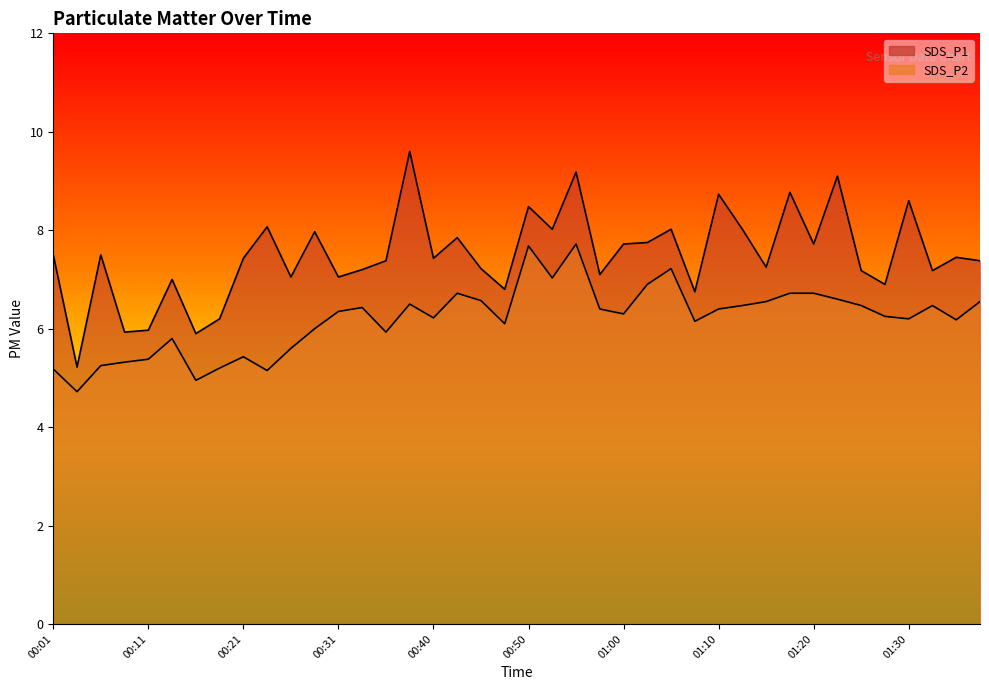

Reading right to left, list all the values displayed in this chart.

SDS_P1: 01:38=7.4	01:35=7.5	01:33=7.2	01:30=8.6	01:28=6.9	01:25=7.2	01:23=9.1	01:20=7.7	01:18=8.8	01:15=7.2	01:13=8.0	01:10=8.7	01:08=6.8	01:05=8.0	01:03=7.8	01:00=7.7	00:58=7.1	00:55=9.2	00:53=8.0	00:50=8.5	00:48=6.8	00:45=7.2	00:43=7.8	00:40=7.4	00:38=9.6	00:35=7.4	00:33=7.2	00:31=7.0	00:28=8.0	00:26=7.0	00:23=8.1	00:21=7.4	00:18=6.2	00:16=5.9	00:13=7.0	00:11=6.0	00:09=5.9	00:06=7.5	00:04=5.2	00:01=7.5
SDS_P2: 01:38=6.5	01:35=6.2	01:33=6.5	01:30=6.2	01:28=6.2	01:25=6.5	01:23=6.6	01:20=6.7	01:18=6.7	01:15=6.5	01:13=6.5	01:10=6.4	01:08=6.2	01:05=7.2	01:03=6.9	01:00=6.3	00:58=6.4	00:55=7.7	00:53=7.0	00:50=7.7	00:48=6.1	00:45=6.6	00:43=6.7	00:40=6.2	00:38=6.5	00:35=5.9	00:33=6.4	00:31=6.3	00:28=6.0	00:26=5.6	00:23=5.2	00:21=5.4	00:18=5.2	00:16=5.0	00:13=5.8	00:11=5.4	00:09=5.3	00:06=5.2	00:04=4.7	00:01=5.2